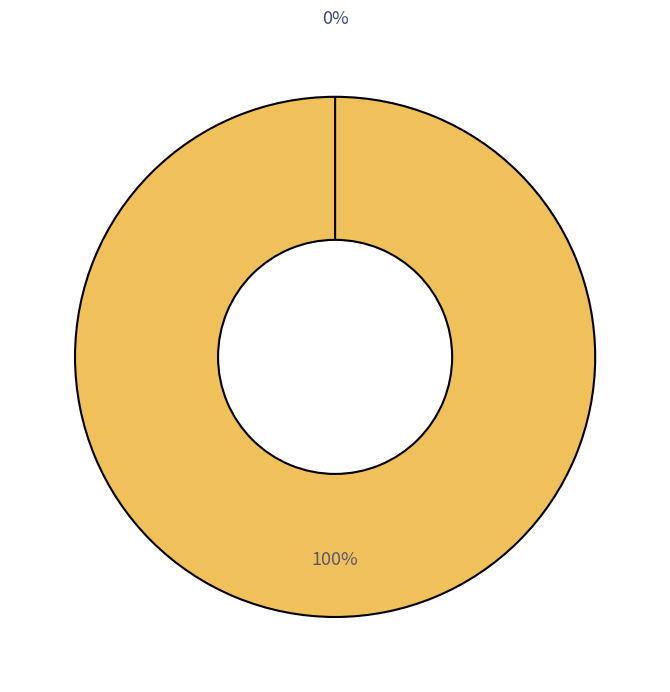

What is the largest slice in the pie chart?

Vote (io_index=1)